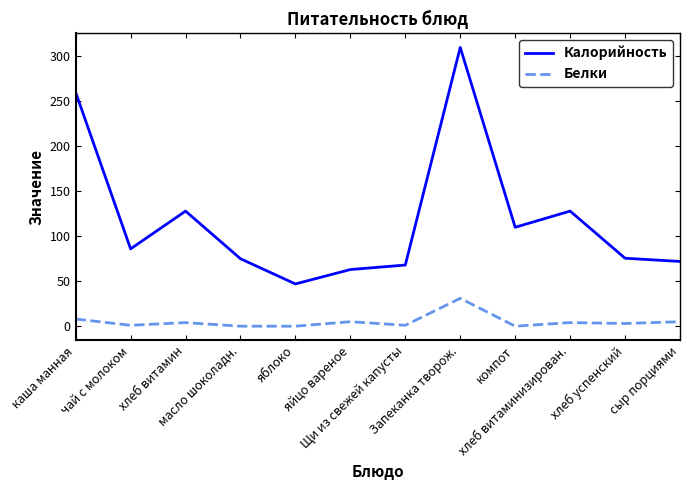

At how many categories does at least one series exceed 171?

2